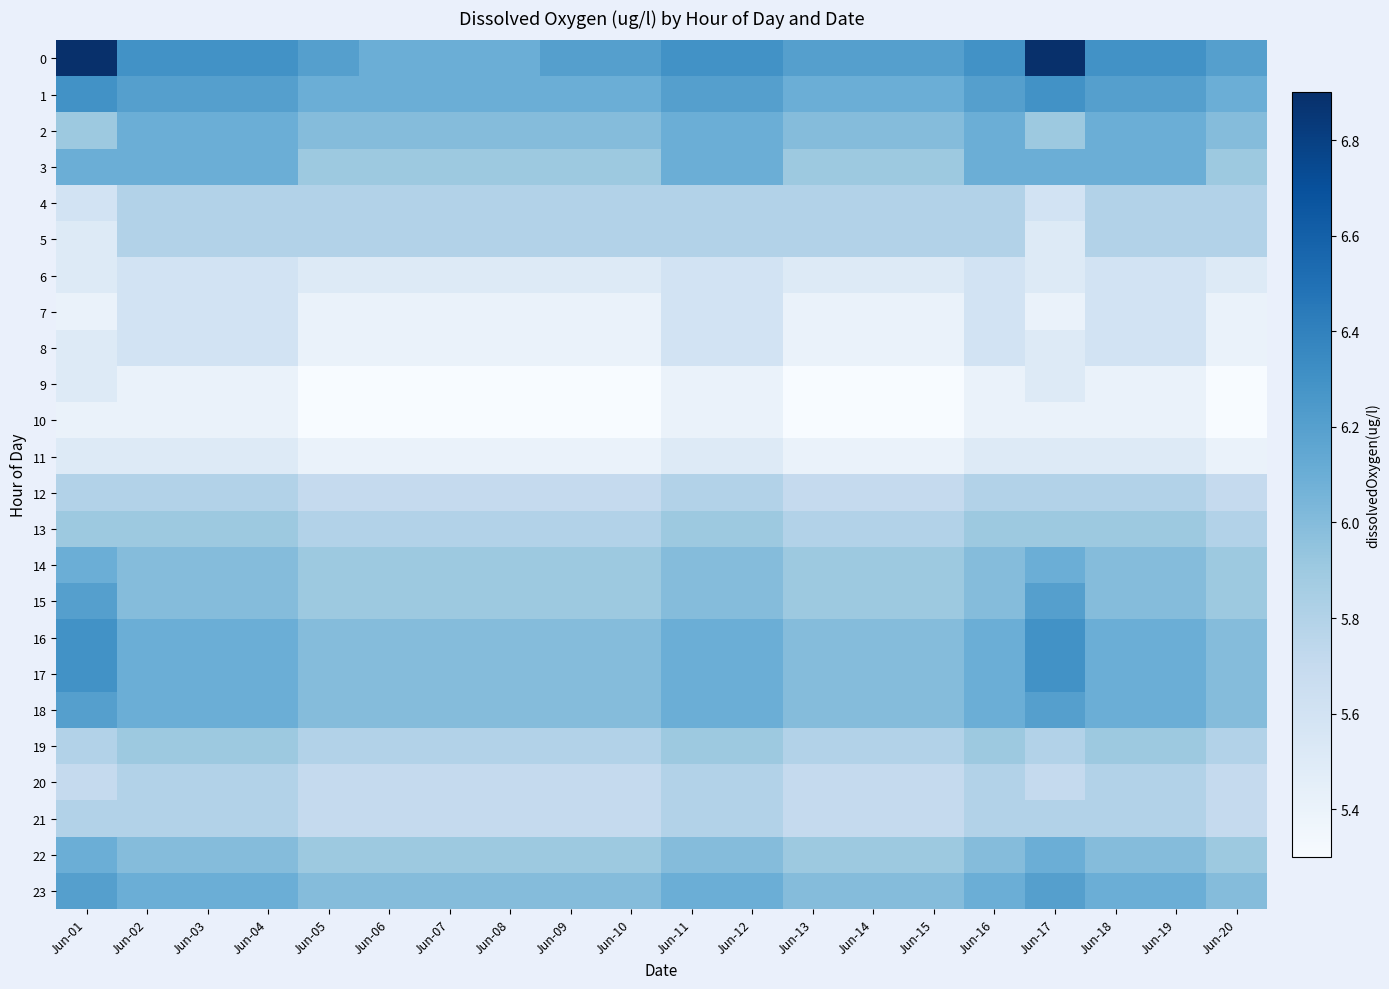

Reading left to right, list all the values displayed in this chart.

0: Jun-01=6.9	Jun-02=6.3	Jun-03=6.3	Jun-04=6.3	Jun-05=6.2	Jun-06=6.1	Jun-07=6.1	Jun-08=6.1	Jun-09=6.2	Jun-10=6.2	Jun-11=6.3	Jun-12=6.3	Jun-13=6.2	Jun-14=6.2	Jun-15=6.2	Jun-16=6.3	Jun-17=6.9	Jun-18=6.3	Jun-19=6.3	Jun-20=6.2
1: Jun-01=6.3	Jun-02=6.2	Jun-03=6.2	Jun-04=6.2	Jun-05=6.1	Jun-06=6.1	Jun-07=6.1	Jun-08=6.1	Jun-09=6.1	Jun-10=6.1	Jun-11=6.2	Jun-12=6.2	Jun-13=6.1	Jun-14=6.1	Jun-15=6.1	Jun-16=6.2	Jun-17=6.3	Jun-18=6.2	Jun-19=6.2	Jun-20=6.1
2: Jun-01=5.9	Jun-02=6.1	Jun-03=6.1	Jun-04=6.1	Jun-05=6.0	Jun-06=6.0	Jun-07=6.0	Jun-08=6.0	Jun-09=6.0	Jun-10=6.0	Jun-11=6.1	Jun-12=6.1	Jun-13=6.0	Jun-14=6.0	Jun-15=6.0	Jun-16=6.1	Jun-17=5.9	Jun-18=6.1	Jun-19=6.1	Jun-20=6.0
3: Jun-01=6.1	Jun-02=6.1	Jun-03=6.1	Jun-04=6.1	Jun-05=5.9	Jun-06=5.9	Jun-07=5.9	Jun-08=5.9	Jun-09=5.9	Jun-10=5.9	Jun-11=6.1	Jun-12=6.1	Jun-13=5.9	Jun-14=5.9	Jun-15=5.9	Jun-16=6.1	Jun-17=6.1	Jun-18=6.1	Jun-19=6.1	Jun-20=5.9
4: Jun-01=5.6	Jun-02=5.8	Jun-03=5.8	Jun-04=5.8	Jun-05=5.8	Jun-06=5.8	Jun-07=5.8	Jun-08=5.8	Jun-09=5.8	Jun-10=5.8	Jun-11=5.8	Jun-12=5.8	Jun-13=5.8	Jun-14=5.8	Jun-15=5.8	Jun-16=5.8	Jun-17=5.6	Jun-18=5.8	Jun-19=5.8	Jun-20=5.8
5: Jun-01=5.5	Jun-02=5.8	Jun-03=5.8	Jun-04=5.8	Jun-05=5.8	Jun-06=5.8	Jun-07=5.8	Jun-08=5.8	Jun-09=5.8	Jun-10=5.8	Jun-11=5.8	Jun-12=5.8	Jun-13=5.8	Jun-14=5.8	Jun-15=5.8	Jun-16=5.8	Jun-17=5.5	Jun-18=5.8	Jun-19=5.8	Jun-20=5.8
6: Jun-01=5.5	Jun-02=5.6	Jun-03=5.6	Jun-04=5.6	Jun-05=5.5	Jun-06=5.5	Jun-07=5.5	Jun-08=5.5	Jun-09=5.5	Jun-10=5.5	Jun-11=5.6	Jun-12=5.6	Jun-13=5.5	Jun-14=5.5	Jun-15=5.5	Jun-16=5.6	Jun-17=5.5	Jun-18=5.6	Jun-19=5.6	Jun-20=5.5
7: Jun-01=5.4	Jun-02=5.6	Jun-03=5.6	Jun-04=5.6	Jun-05=5.4	Jun-06=5.4	Jun-07=5.4	Jun-08=5.4	Jun-09=5.4	Jun-10=5.4	Jun-11=5.6	Jun-12=5.6	Jun-13=5.4	Jun-14=5.4	Jun-15=5.4	Jun-16=5.6	Jun-17=5.4	Jun-18=5.6	Jun-19=5.6	Jun-20=5.4
8: Jun-01=5.5	Jun-02=5.6	Jun-03=5.6	Jun-04=5.6	Jun-05=5.4	Jun-06=5.4	Jun-07=5.4	Jun-08=5.4	Jun-09=5.4	Jun-10=5.4	Jun-11=5.6	Jun-12=5.6	Jun-13=5.4	Jun-14=5.4	Jun-15=5.4	Jun-16=5.6	Jun-17=5.5	Jun-18=5.6	Jun-19=5.6	Jun-20=5.4
9: Jun-01=5.5	Jun-02=5.4	Jun-03=5.4	Jun-04=5.4	Jun-05=5.3	Jun-06=5.3	Jun-07=5.3	Jun-08=5.3	Jun-09=5.3	Jun-10=5.3	Jun-11=5.4	Jun-12=5.4	Jun-13=5.3	Jun-14=5.3	Jun-15=5.3	Jun-16=5.4	Jun-17=5.5	Jun-18=5.4	Jun-19=5.4	Jun-20=5.3
10: Jun-01=5.4	Jun-02=5.4	Jun-03=5.4	Jun-04=5.4	Jun-05=5.3	Jun-06=5.3	Jun-07=5.3	Jun-08=5.3	Jun-09=5.3	Jun-10=5.3	Jun-11=5.4	Jun-12=5.4	Jun-13=5.3	Jun-14=5.3	Jun-15=5.3	Jun-16=5.4	Jun-17=5.4	Jun-18=5.4	Jun-19=5.4	Jun-20=5.3
11: Jun-01=5.5	Jun-02=5.5	Jun-03=5.5	Jun-04=5.5	Jun-05=5.4	Jun-06=5.4	Jun-07=5.4	Jun-08=5.4	Jun-09=5.4	Jun-10=5.4	Jun-11=5.5	Jun-12=5.5	Jun-13=5.4	Jun-14=5.4	Jun-15=5.4	Jun-16=5.5	Jun-17=5.5	Jun-18=5.5	Jun-19=5.5	Jun-20=5.4
12: Jun-01=5.8	Jun-02=5.8	Jun-03=5.8	Jun-04=5.8	Jun-05=5.7	Jun-06=5.7	Jun-07=5.7	Jun-08=5.7	Jun-09=5.7	Jun-10=5.7	Jun-11=5.8	Jun-12=5.8	Jun-13=5.7	Jun-14=5.7	Jun-15=5.7	Jun-16=5.8	Jun-17=5.8	Jun-18=5.8	Jun-19=5.8	Jun-20=5.7
13: Jun-01=5.9	Jun-02=5.9	Jun-03=5.9	Jun-04=5.9	Jun-05=5.8	Jun-06=5.8	Jun-07=5.8	Jun-08=5.8	Jun-09=5.8	Jun-10=5.8	Jun-11=5.9	Jun-12=5.9	Jun-13=5.8	Jun-14=5.8	Jun-15=5.8	Jun-16=5.9	Jun-17=5.9	Jun-18=5.9	Jun-19=5.9	Jun-20=5.8
14: Jun-01=6.1	Jun-02=6.0	Jun-03=6.0	Jun-04=6.0	Jun-05=5.9	Jun-06=5.9	Jun-07=5.9	Jun-08=5.9	Jun-09=5.9	Jun-10=5.9	Jun-11=6.0	Jun-12=6.0	Jun-13=5.9	Jun-14=5.9	Jun-15=5.9	Jun-16=6.0	Jun-17=6.1	Jun-18=6.0	Jun-19=6.0	Jun-20=5.9
15: Jun-01=6.2	Jun-02=6.0	Jun-03=6.0	Jun-04=6.0	Jun-05=5.9	Jun-06=5.9	Jun-07=5.9	Jun-08=5.9	Jun-09=5.9	Jun-10=5.9	Jun-11=6.0	Jun-12=6.0	Jun-13=5.9	Jun-14=5.9	Jun-15=5.9	Jun-16=6.0	Jun-17=6.2	Jun-18=6.0	Jun-19=6.0	Jun-20=5.9
16: Jun-01=6.3	Jun-02=6.1	Jun-03=6.1	Jun-04=6.1	Jun-05=6.0	Jun-06=6.0	Jun-07=6.0	Jun-08=6.0	Jun-09=6.0	Jun-10=6.0	Jun-11=6.1	Jun-12=6.1	Jun-13=6.0	Jun-14=6.0	Jun-15=6.0	Jun-16=6.1	Jun-17=6.3	Jun-18=6.1	Jun-19=6.1	Jun-20=6.0
17: Jun-01=6.3	Jun-02=6.1	Jun-03=6.1	Jun-04=6.1	Jun-05=6.0	Jun-06=6.0	Jun-07=6.0	Jun-08=6.0	Jun-09=6.0	Jun-10=6.0	Jun-11=6.1	Jun-12=6.1	Jun-13=6.0	Jun-14=6.0	Jun-15=6.0	Jun-16=6.1	Jun-17=6.3	Jun-18=6.1	Jun-19=6.1	Jun-20=6.0
18: Jun-01=6.2	Jun-02=6.1	Jun-03=6.1	Jun-04=6.1	Jun-05=6.0	Jun-06=6.0	Jun-07=6.0	Jun-08=6.0	Jun-09=6.0	Jun-10=6.0	Jun-11=6.1	Jun-12=6.1	Jun-13=6.0	Jun-14=6.0	Jun-15=6.0	Jun-16=6.1	Jun-17=6.2	Jun-18=6.1	Jun-19=6.1	Jun-20=6.0
19: Jun-01=5.8	Jun-02=5.9	Jun-03=5.9	Jun-04=5.9	Jun-05=5.8	Jun-06=5.8	Jun-07=5.8	Jun-08=5.8	Jun-09=5.8	Jun-10=5.8	Jun-11=5.9	Jun-12=5.9	Jun-13=5.8	Jun-14=5.8	Jun-15=5.8	Jun-16=5.9	Jun-17=5.8	Jun-18=5.9	Jun-19=5.9	Jun-20=5.8
20: Jun-01=5.7	Jun-02=5.8	Jun-03=5.8	Jun-04=5.8	Jun-05=5.7	Jun-06=5.7	Jun-07=5.7	Jun-08=5.7	Jun-09=5.7	Jun-10=5.7	Jun-11=5.8	Jun-12=5.8	Jun-13=5.7	Jun-14=5.7	Jun-15=5.7	Jun-16=5.8	Jun-17=5.7	Jun-18=5.8	Jun-19=5.8	Jun-20=5.7
21: Jun-01=5.8	Jun-02=5.8	Jun-03=5.8	Jun-04=5.8	Jun-05=5.7	Jun-06=5.7	Jun-07=5.7	Jun-08=5.7	Jun-09=5.7	Jun-10=5.7	Jun-11=5.8	Jun-12=5.8	Jun-13=5.7	Jun-14=5.7	Jun-15=5.7	Jun-16=5.8	Jun-17=5.8	Jun-18=5.8	Jun-19=5.8	Jun-20=5.7
22: Jun-01=6.1	Jun-02=6.0	Jun-03=6.0	Jun-04=6.0	Jun-05=5.9	Jun-06=5.9	Jun-07=5.9	Jun-08=5.9	Jun-09=5.9	Jun-10=5.9	Jun-11=6.0	Jun-12=6.0	Jun-13=5.9	Jun-14=5.9	Jun-15=5.9	Jun-16=6.0	Jun-17=6.1	Jun-18=6.0	Jun-19=6.0	Jun-20=5.9
23: Jun-01=6.2	Jun-02=6.1	Jun-03=6.1	Jun-04=6.1	Jun-05=6.0	Jun-06=6.0	Jun-07=6.0	Jun-08=6.0	Jun-09=6.0	Jun-10=6.0	Jun-11=6.1	Jun-12=6.1	Jun-13=6.0	Jun-14=6.0	Jun-15=6.0	Jun-16=6.1	Jun-17=6.2	Jun-18=6.1	Jun-19=6.1	Jun-20=6.0